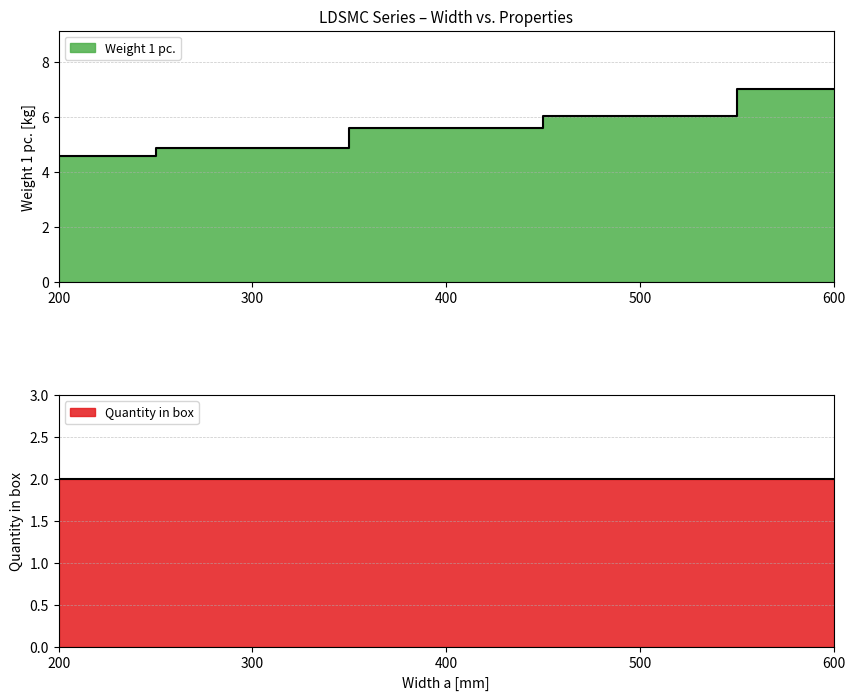

Approximately how many times larger is the value at 500 compared to 600?

0.9